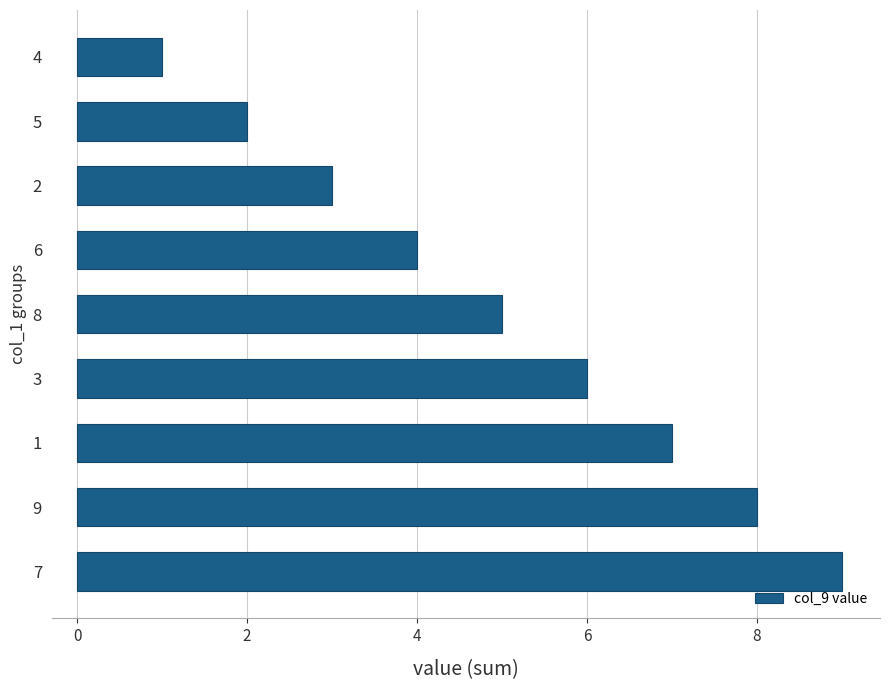

What is the greatest value displayed?

9